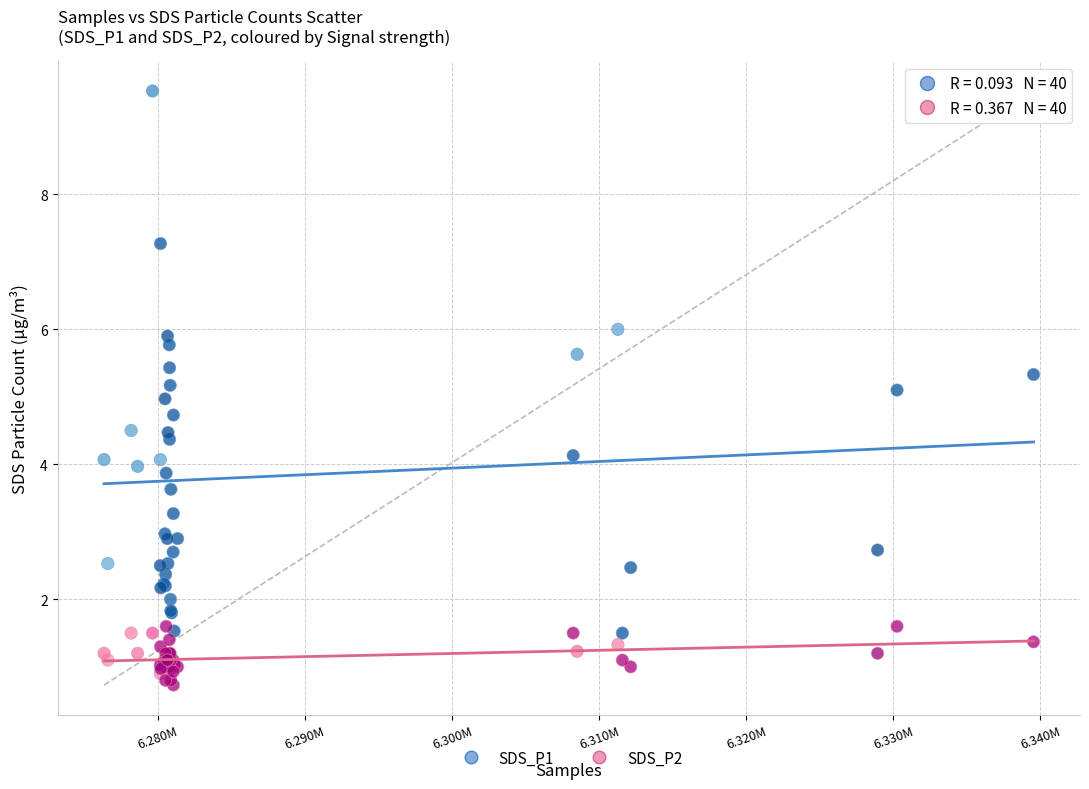

Which series reaches the minimum Y coordinate?

SDS_P2